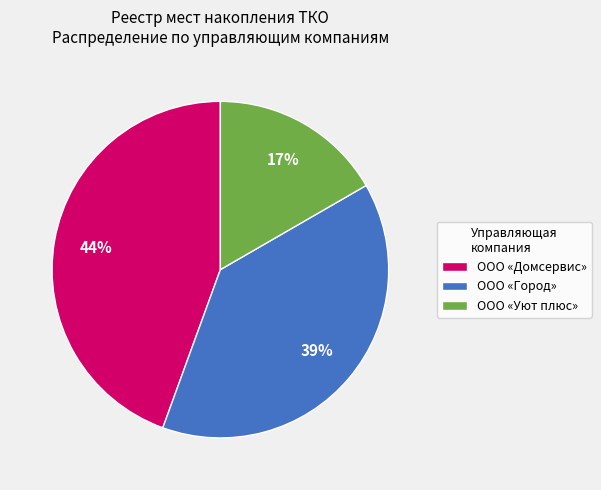

How many segments does this pie chart have?

3